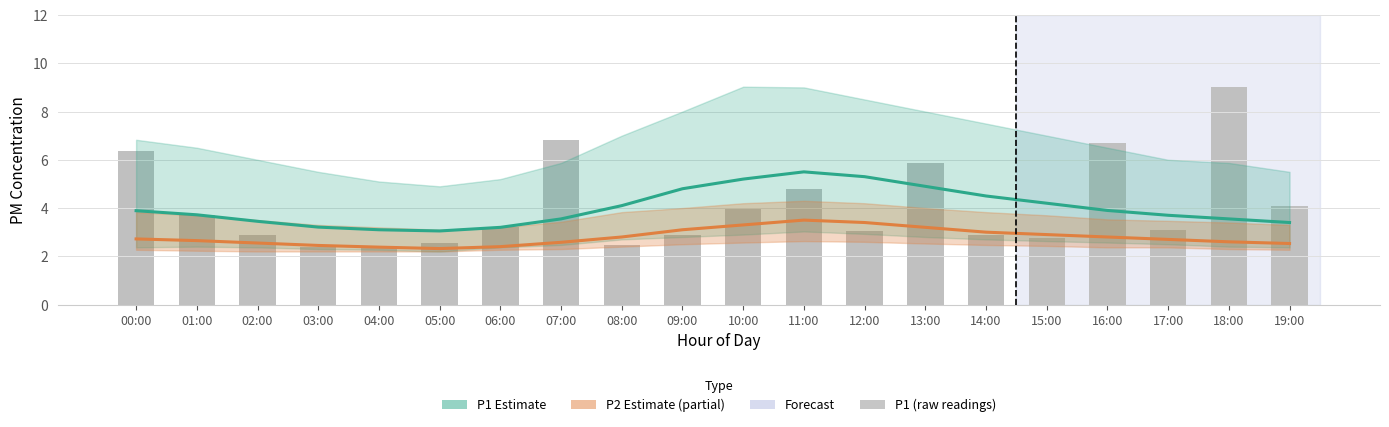

The value of P1 (raw) at 10:00 is 4.0. True or false?

True